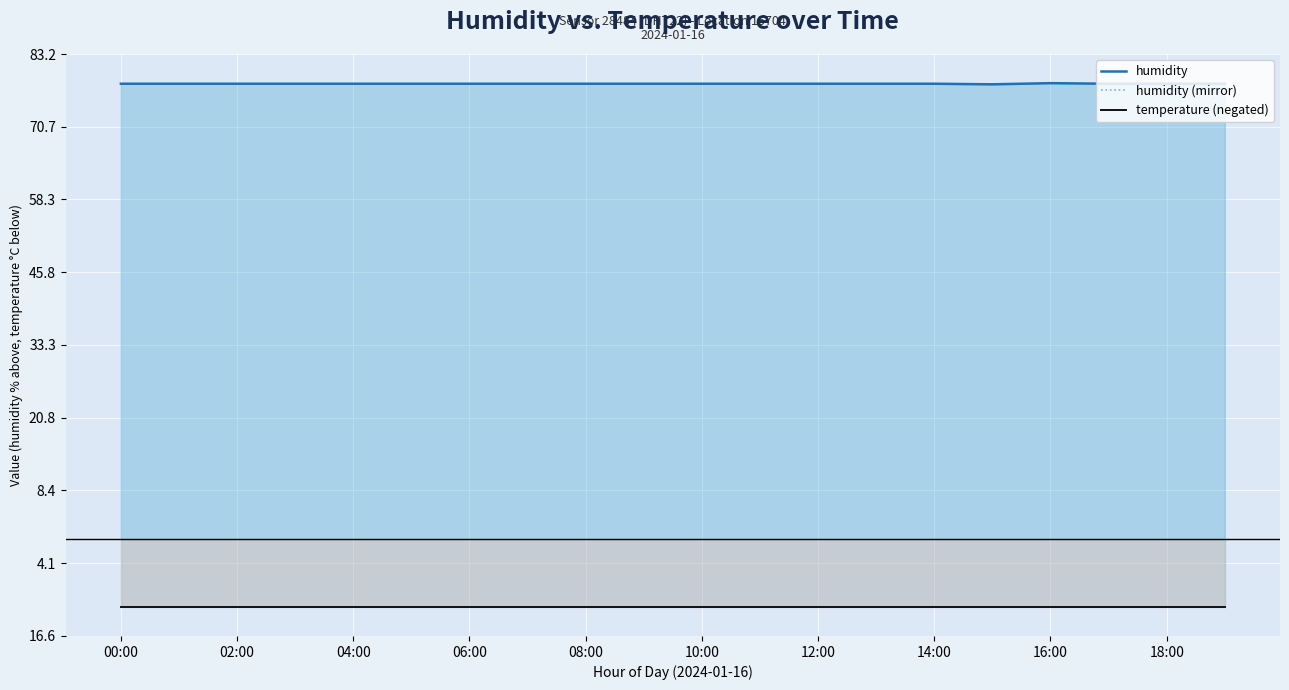

What is the sum of all humidity values?

1562.0